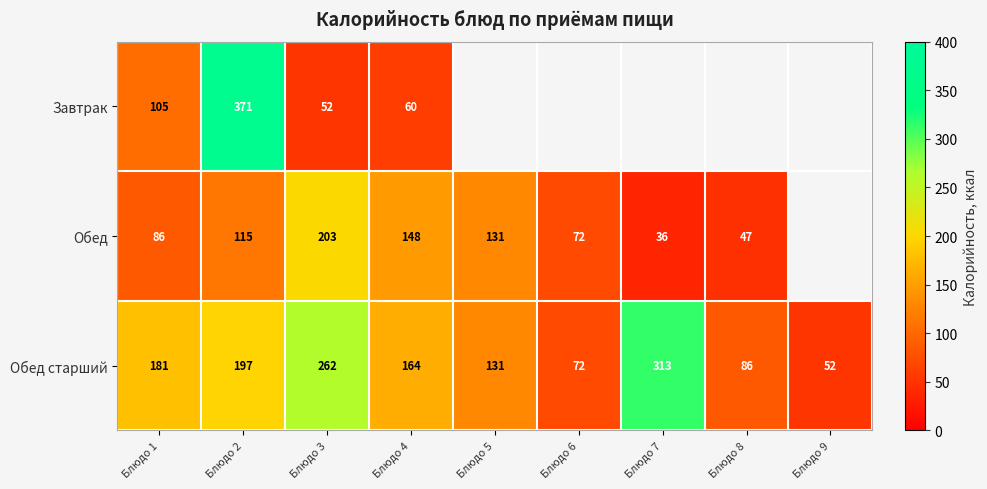

What is the total value across all series at Блюдо 2?

683